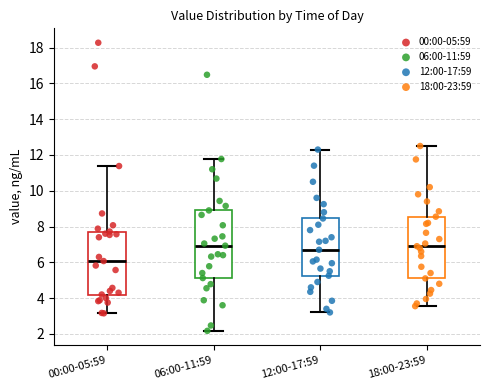

Reading left to right, read every box against the y-axis: the position of its median line, the range the box covers, and the ends of its whiskers. The values are not printed on the chart, so give them approximately, as read against the axis.

00:00-05:59: median 6.0, box 4.2 to 7.8, whiskers 3.2 to 11.4
06:00-11:59: median 7.0, box 5.2 to 9.0, whiskers 2.2 to 11.8
12:00-17:59: median 6.8, box 5.2 to 8.4, whiskers 3.2 to 12.4
18:00-23:59: median 7.0, box 5.2 to 8.6, whiskers 3.6 to 12.6